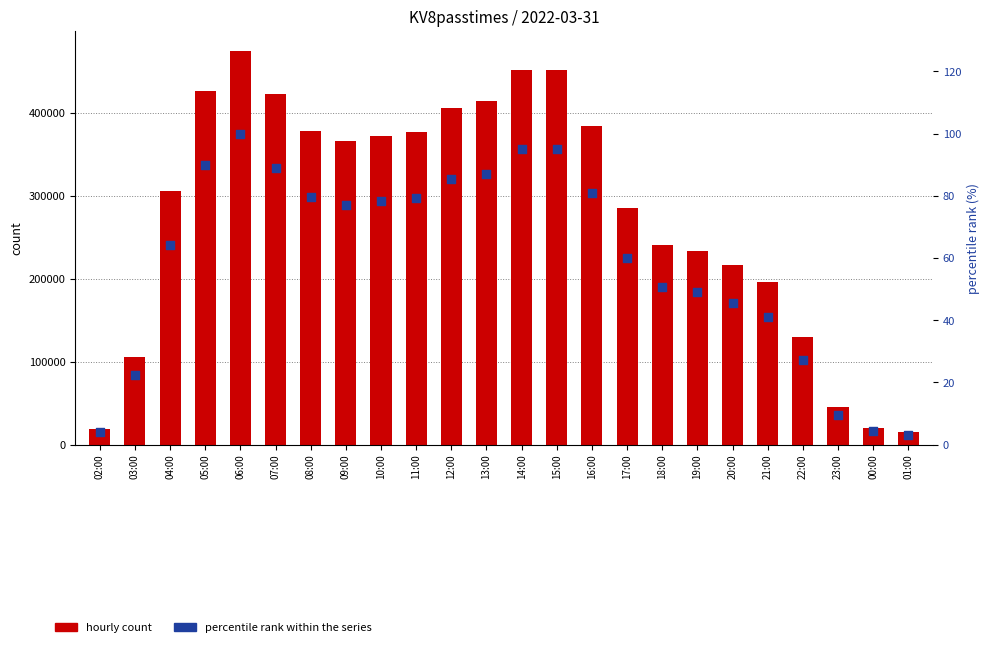

What is the total value across all series at 18:00?

240853.7